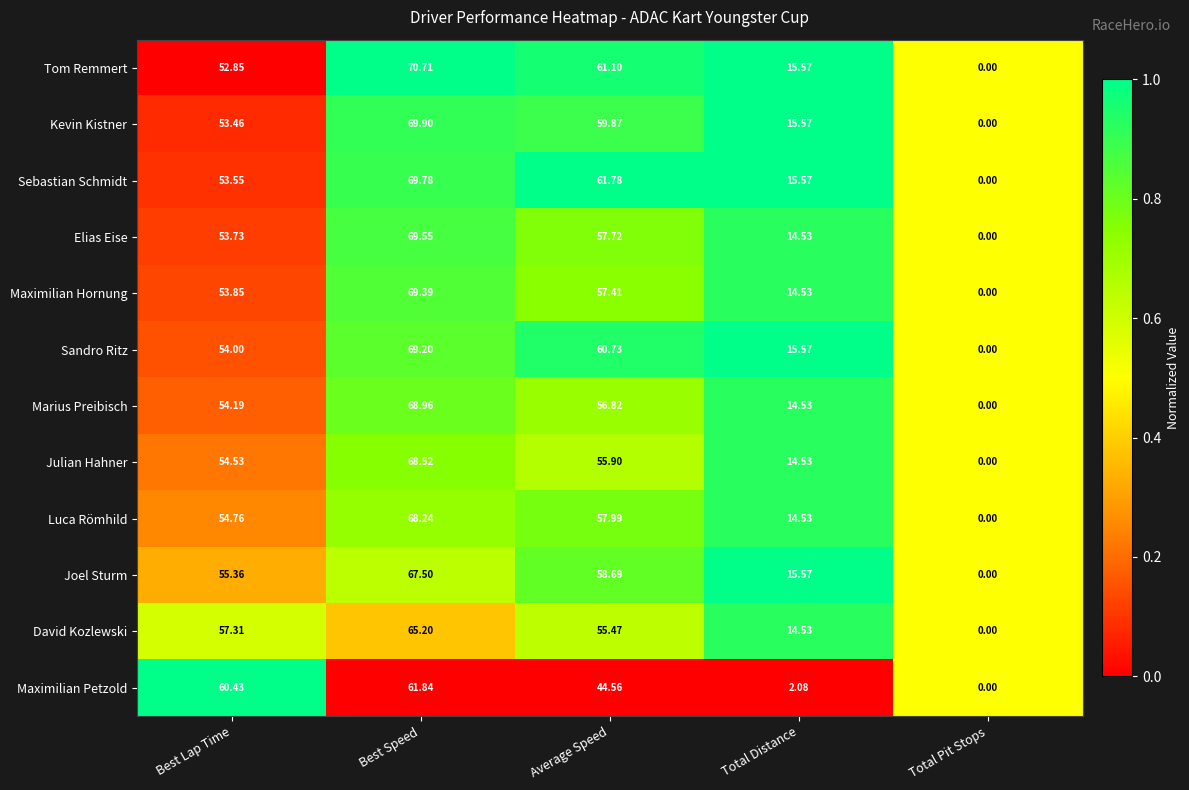

List the labels in order of Tom Remmert value, smallest first.

Total Pit Stops, Total Distance, Best Lap Time, Average Speed, Best Speed